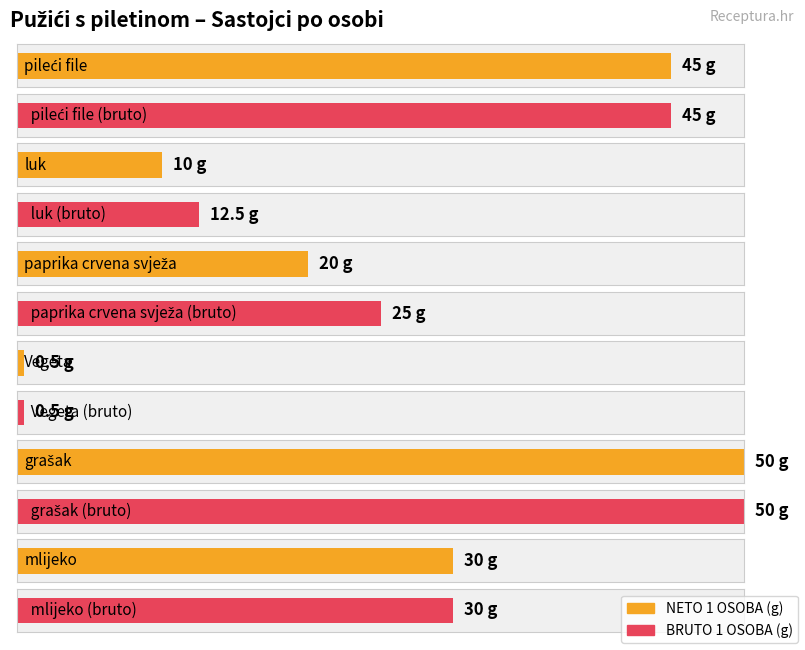

Which series has the largest total across all categories?

BRUTO 1 OSOBA (g)